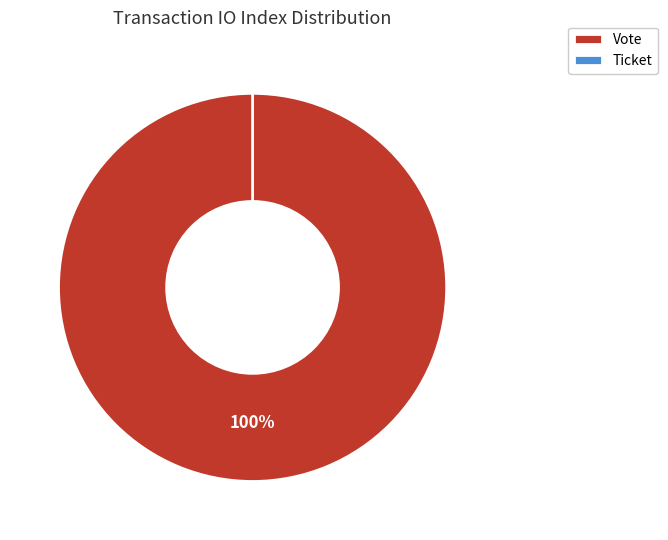

True or false: Ticket accounts for 0% of the total.

True